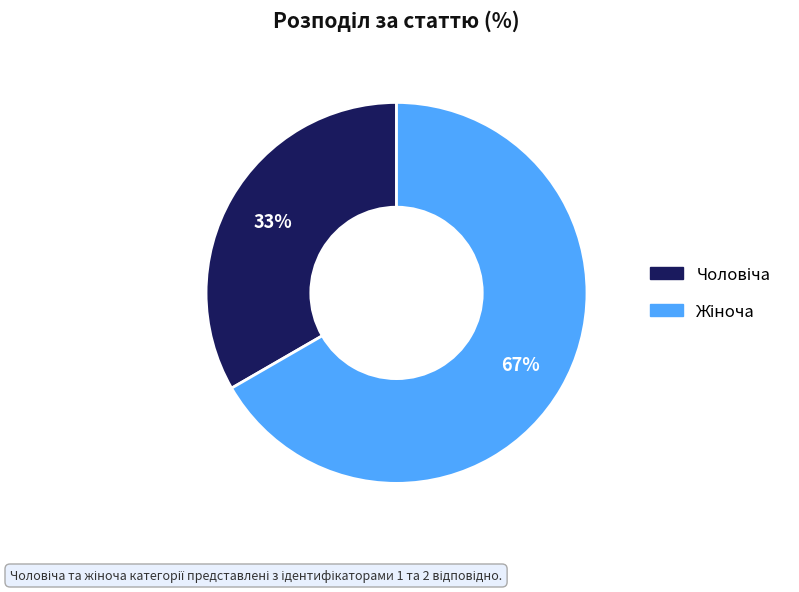

Is there any slice that represents more than half of the pie?

Yes